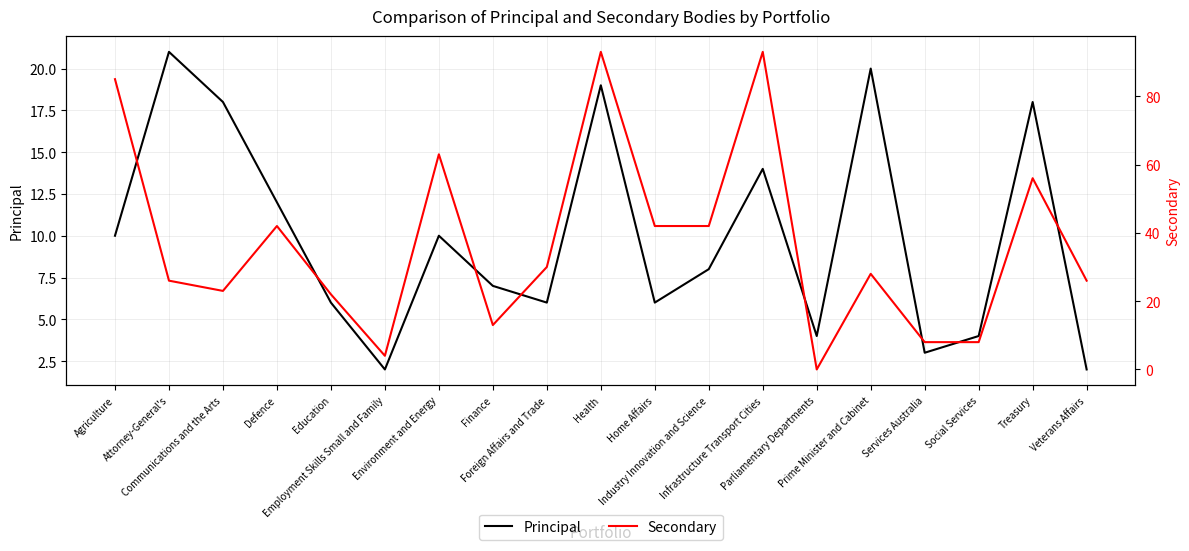

Count the number of categories in the chart.

19